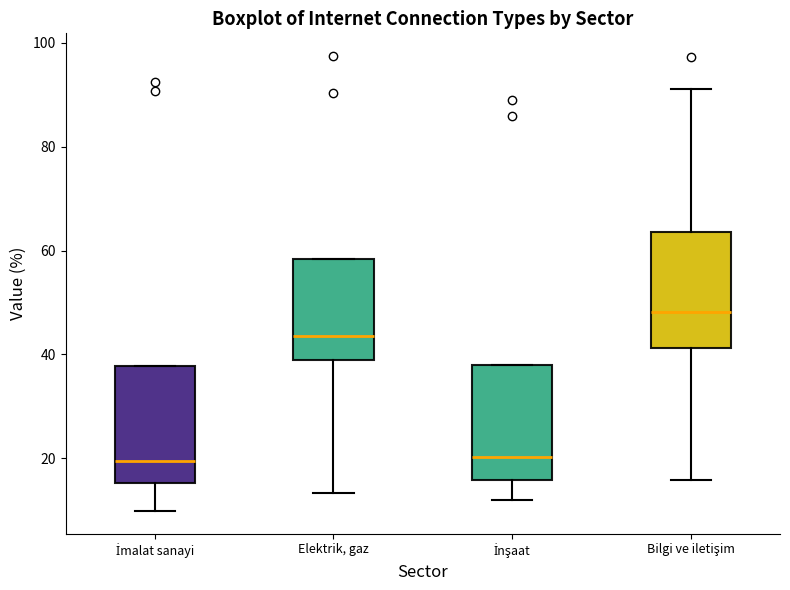

Reading left to right, transcribe this box plot: for each box, give where its median line is, the range the box spans, and where its two whiskers end, as read against the y-axis. The values are not printed on the chart, so give them approximately, as read against the axis.

İmalat sanayi: median 20, box 16 to 38, whiskers 10 to 38
Elektrik, gaz: median 44, box 40 to 58, whiskers 14 to 58
İnşaat: median 20, box 16 to 38, whiskers 12 to 38
Bilgi ve iletişim: median 48, box 42 to 64, whiskers 16 to 92